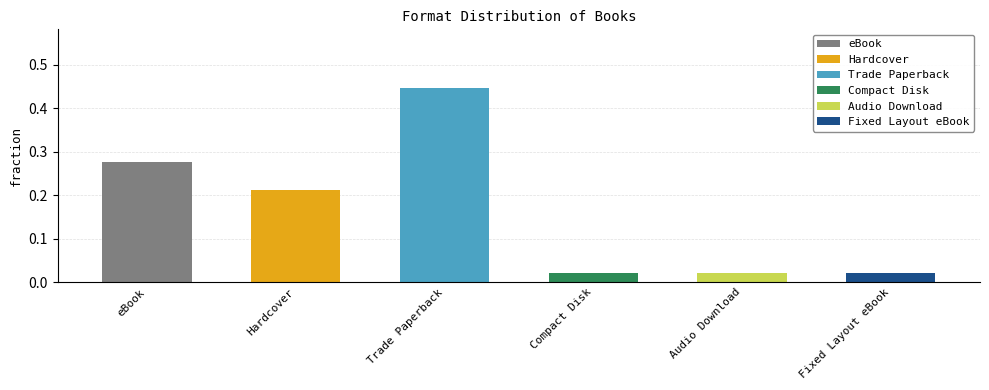

The value at Trade Paperback is 0.2. True or false?

False